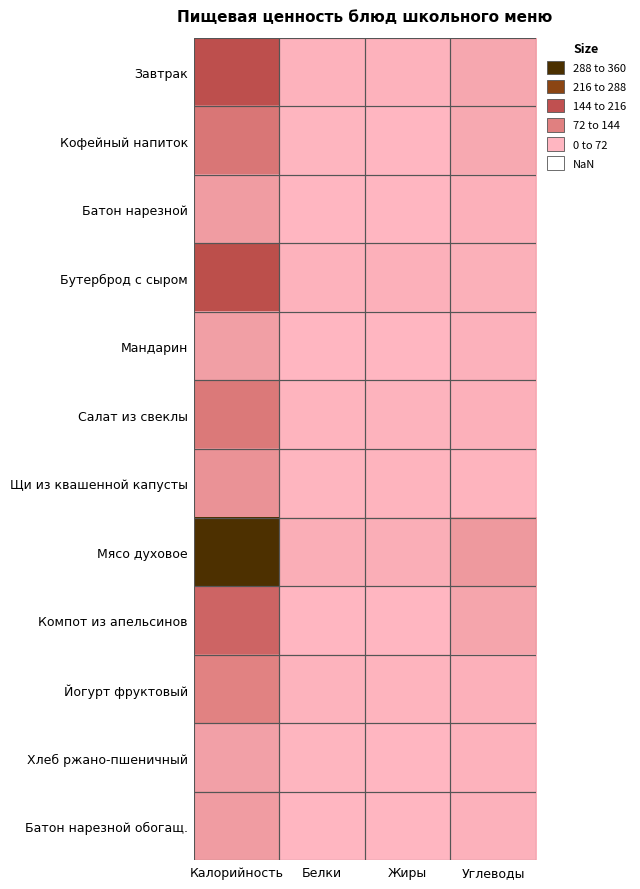

Which series has the largest total across all categories?

Мясо духовое